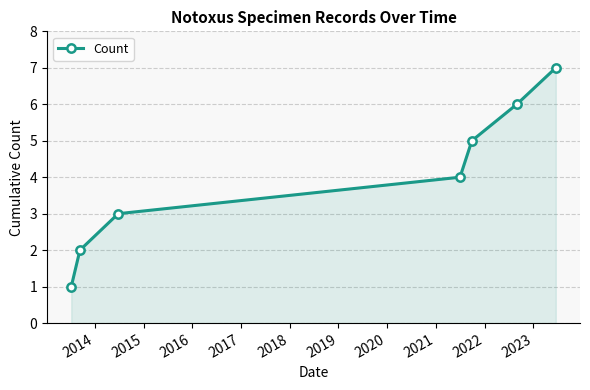

What is the greatest value displayed?

7